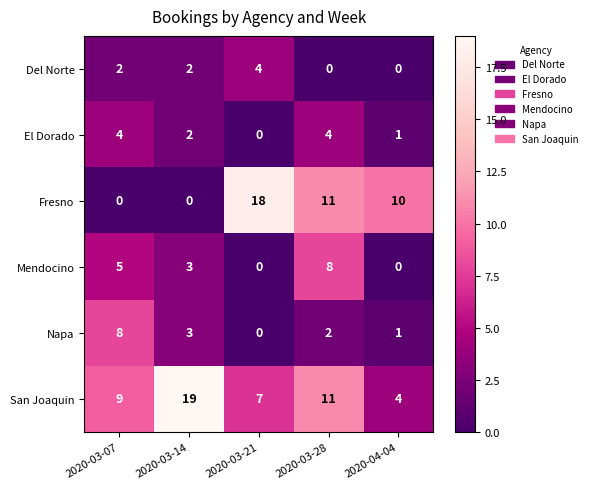

Where is El Dorado nearest to the value 2?

2020-03-14